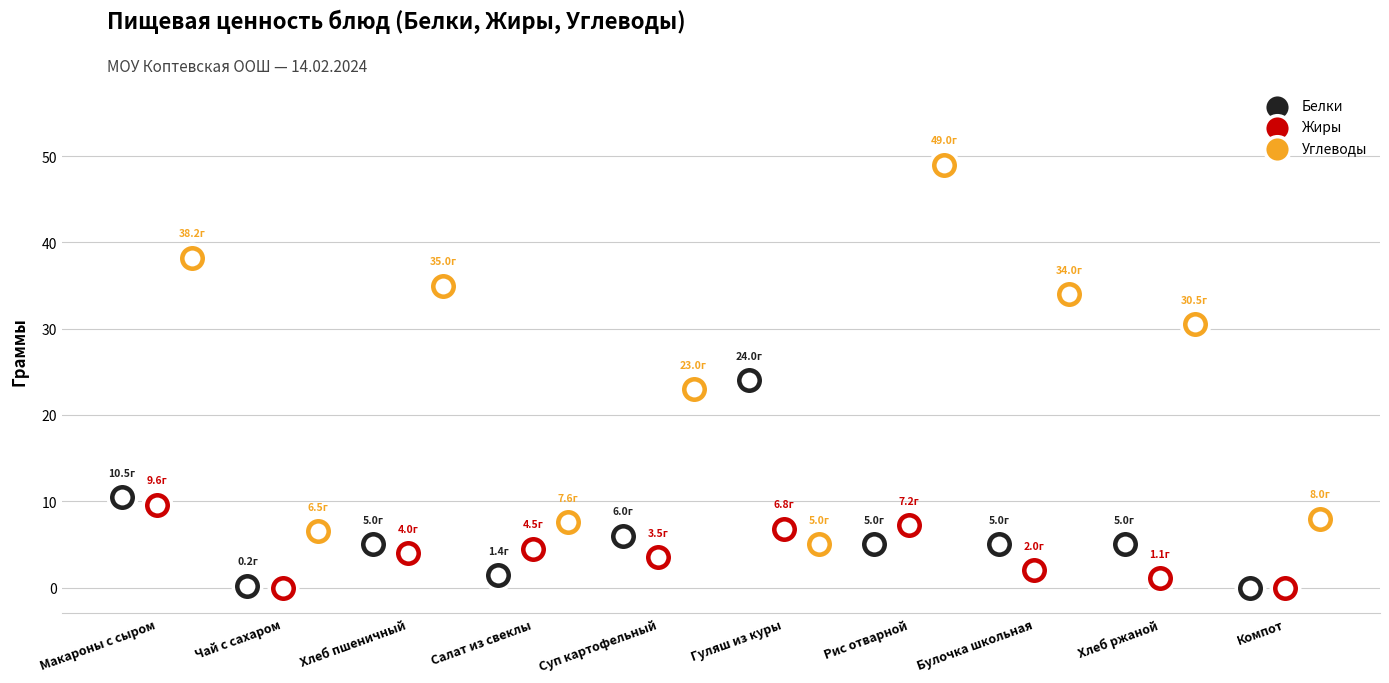

At which category is the sum across all series the highest?

Рис отварной